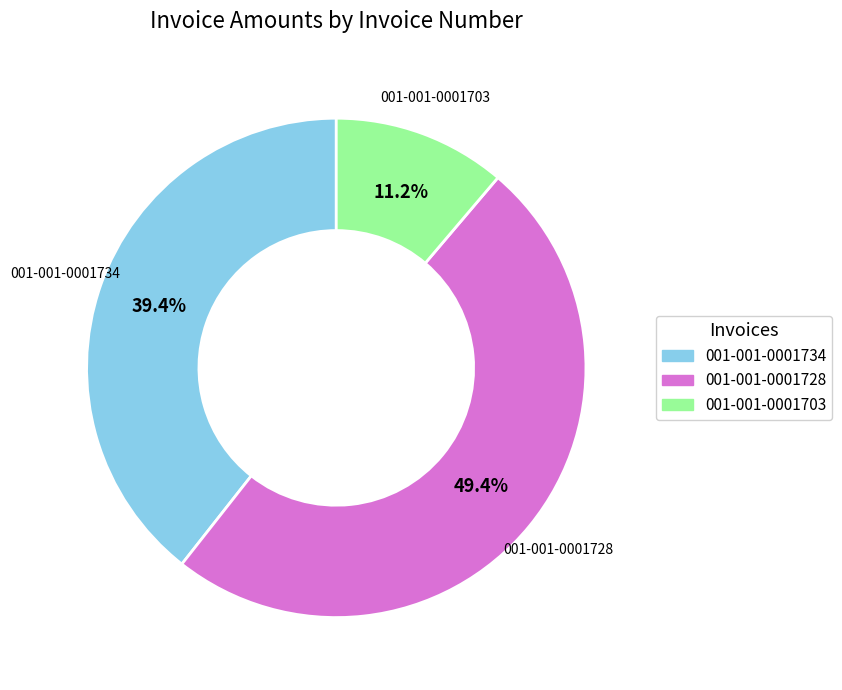

Rank the categories by value from highest to lowest.

001-001-0001728, 001-001-0001734, 001-001-0001703